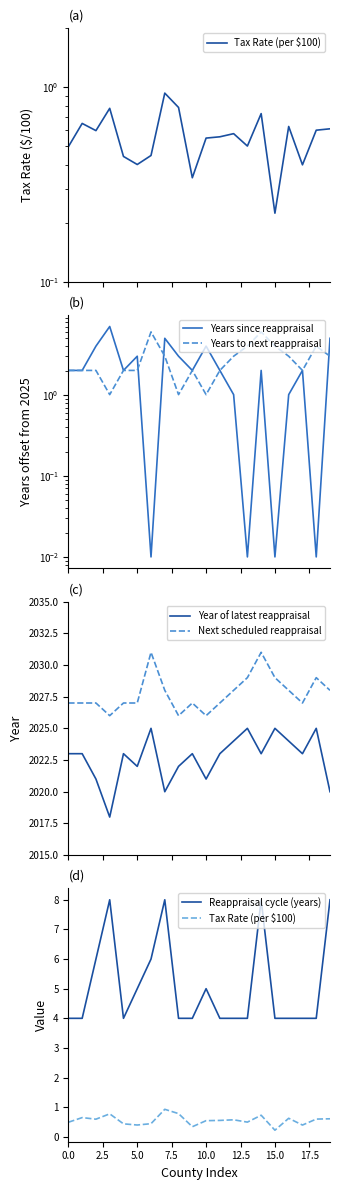

Between 13 and 19, which is larger?

19